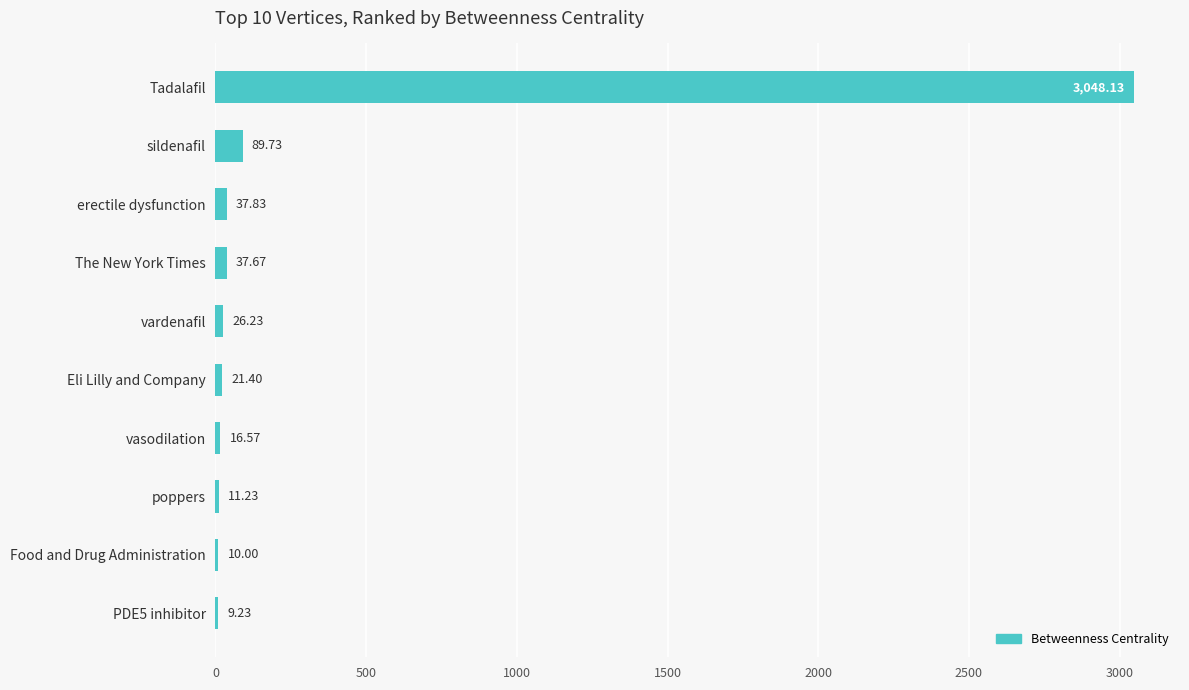

How many data points does each series have?

10